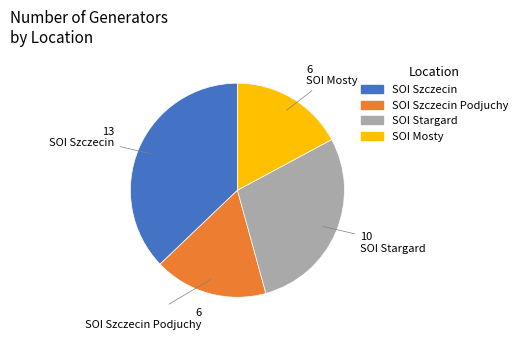

Count the number of slices in the pie.

4